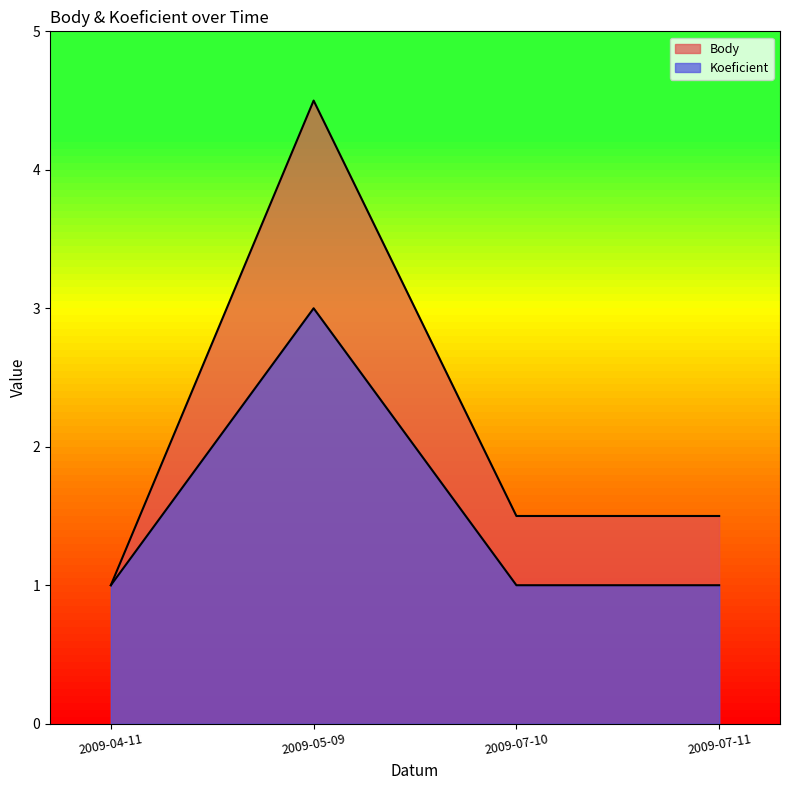

At how many categories does at least one series exceed 1?

3